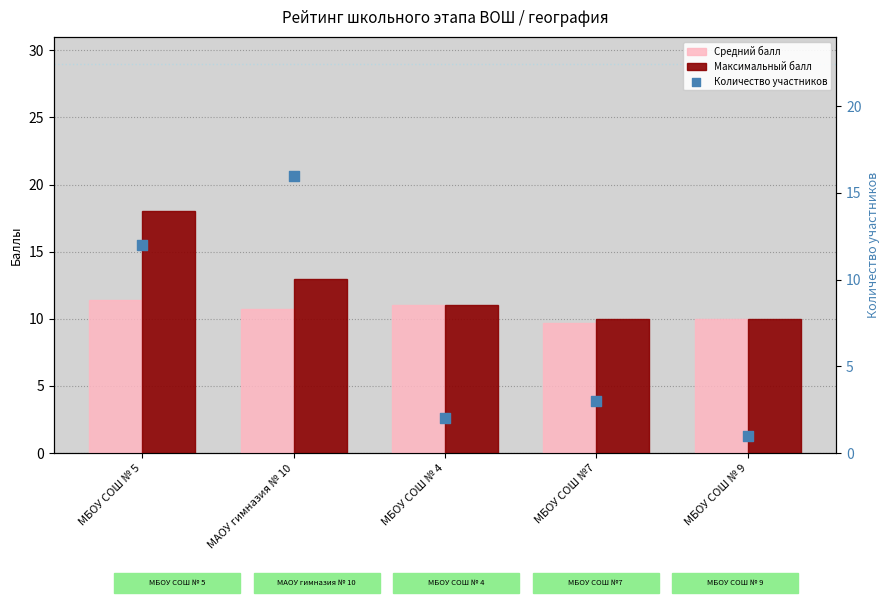

At how many categories does at least one series exceed 17?

1